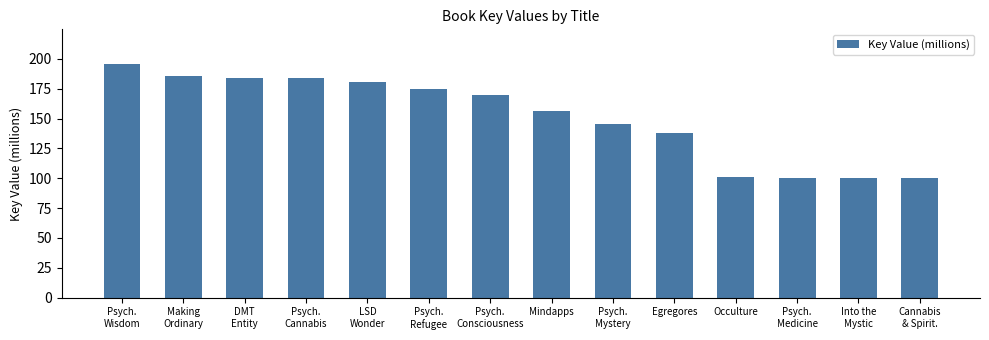

What is the greatest value displayed?

195.5